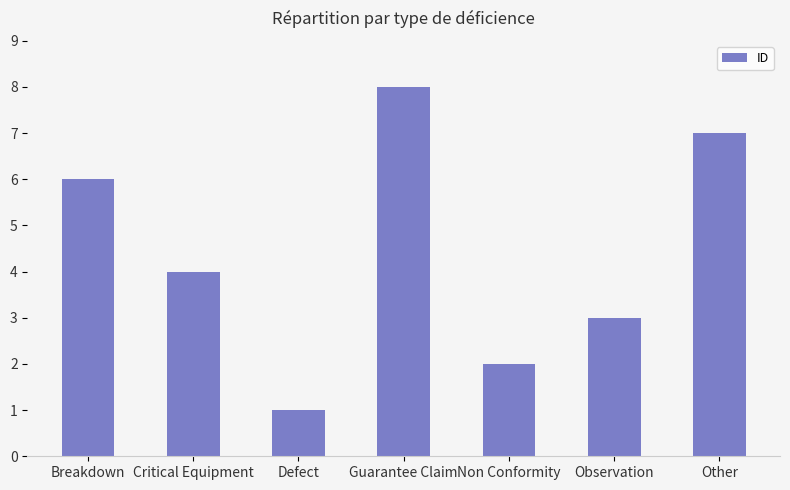

How many data points does each series have?

7